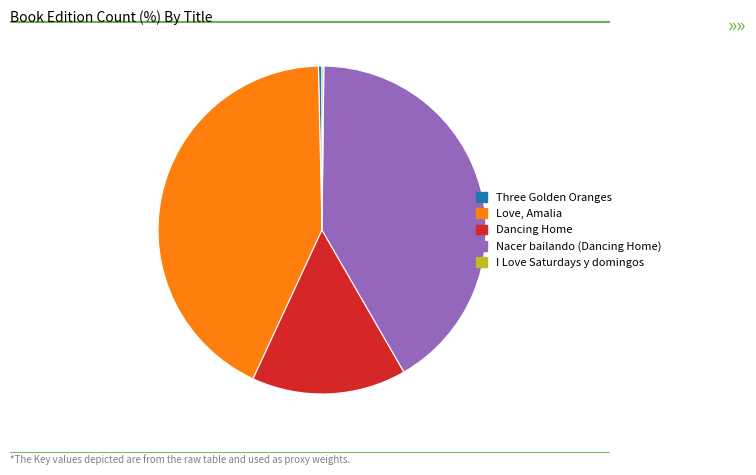

Is it true that Nacer bailando (Dancing Home) is 29% of the pie?

False